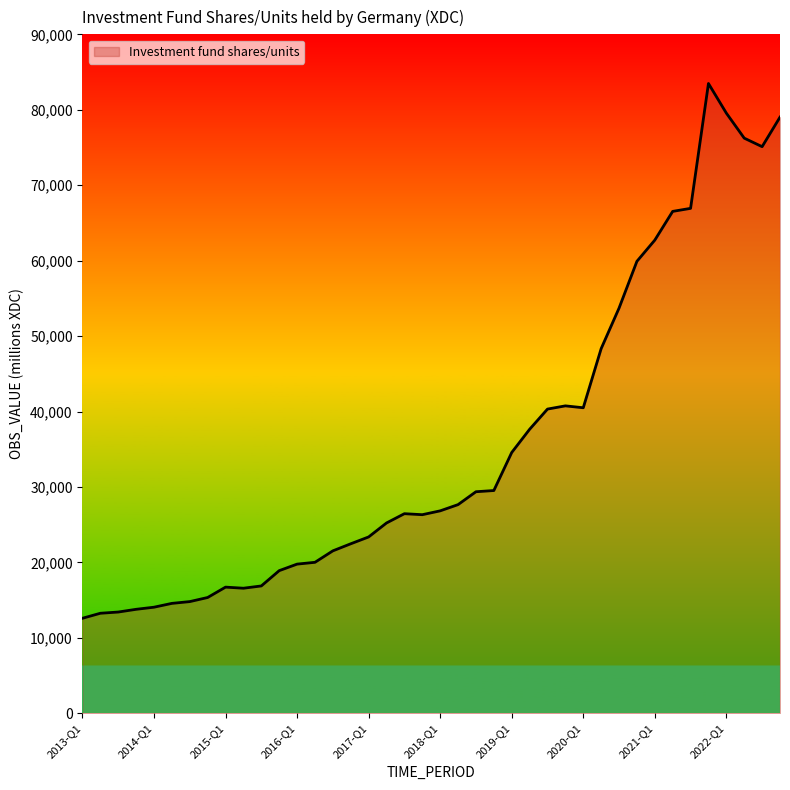

What is the maximum value shown in the chart?

83481